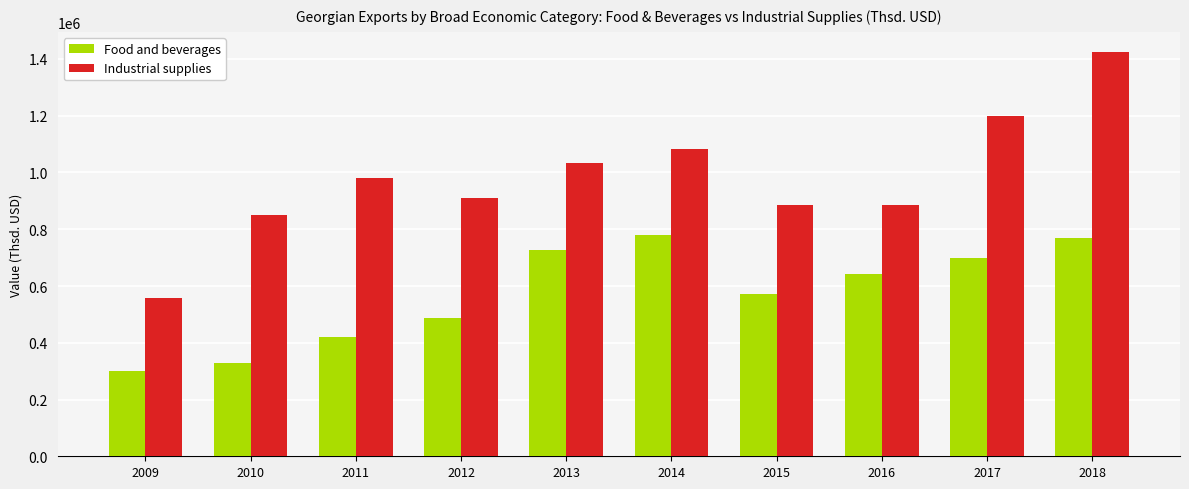

What is the lowest value of the Food and beverages series?

301311.3